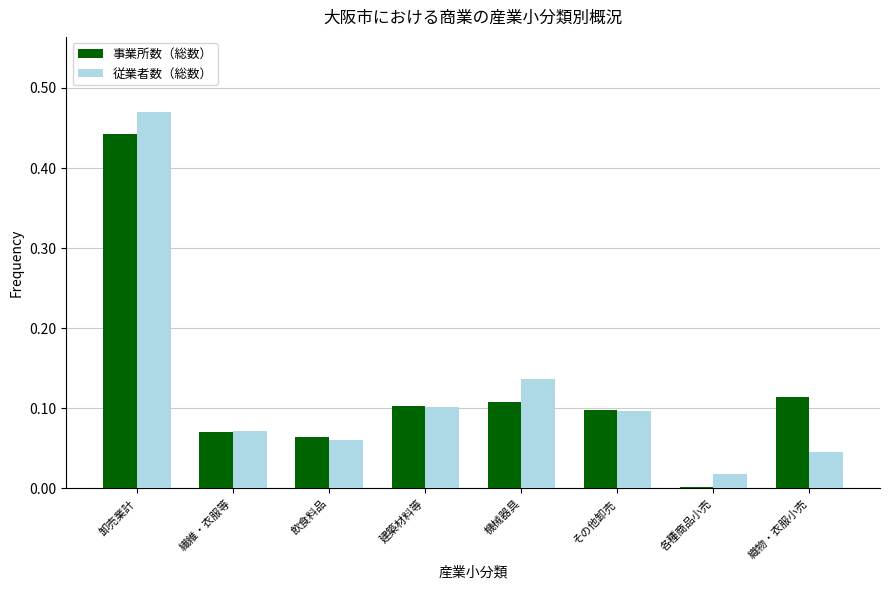

At which category is the sum across all series the highest?

卸売業計